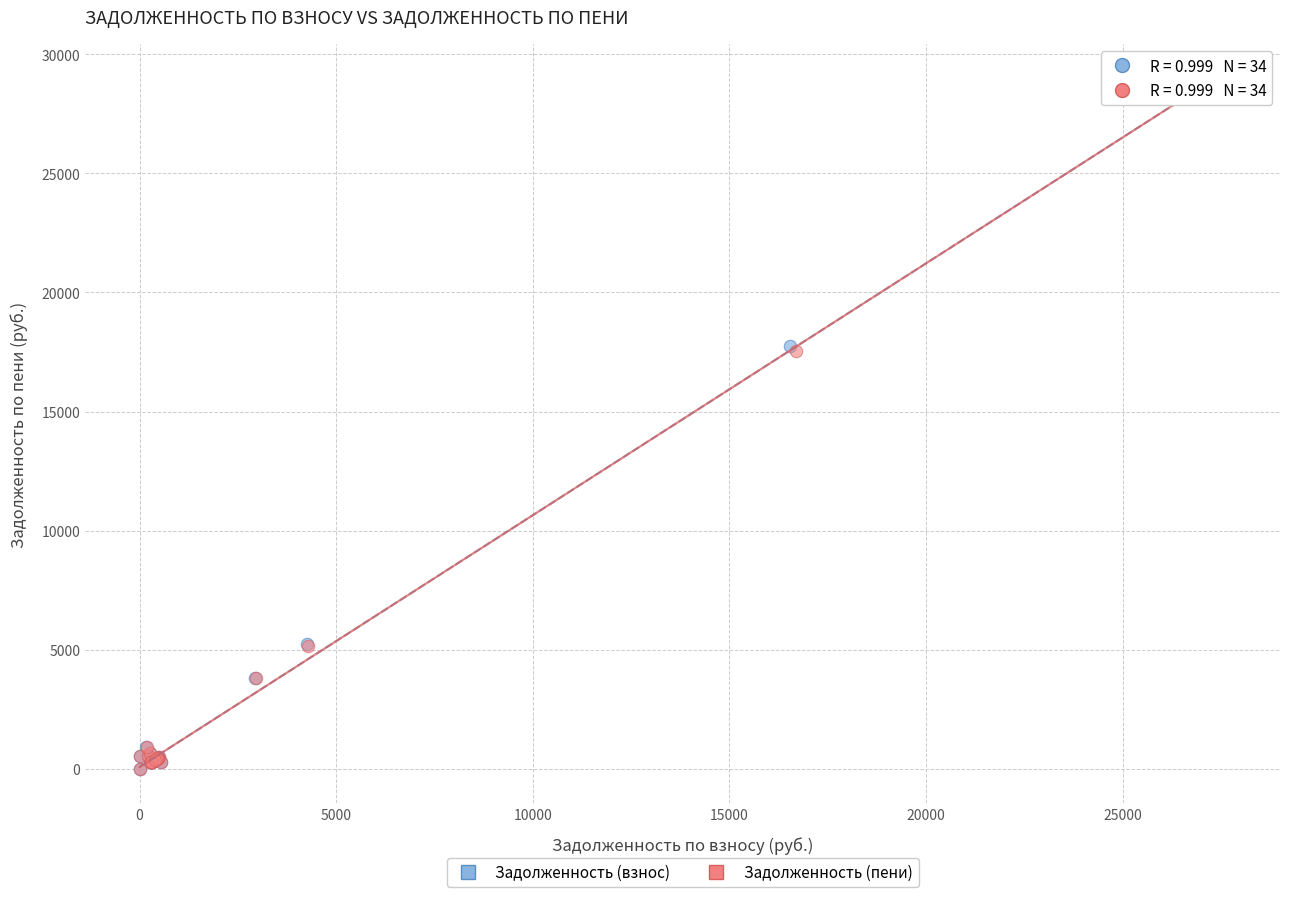

Which series has the widest spread of Y values?

Задолженность (взнос)